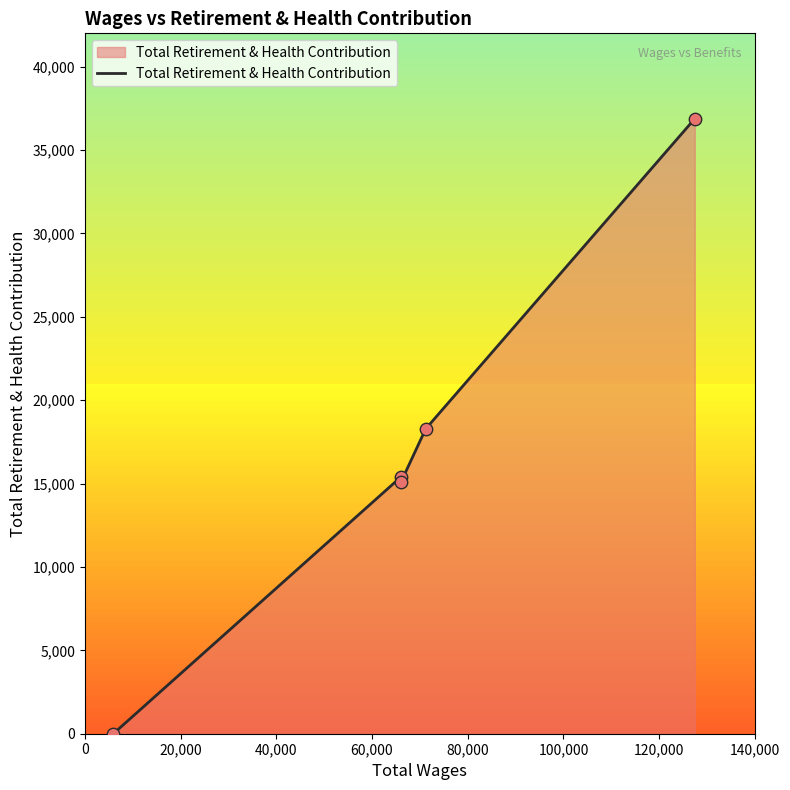

What is the sum of all values?

85661